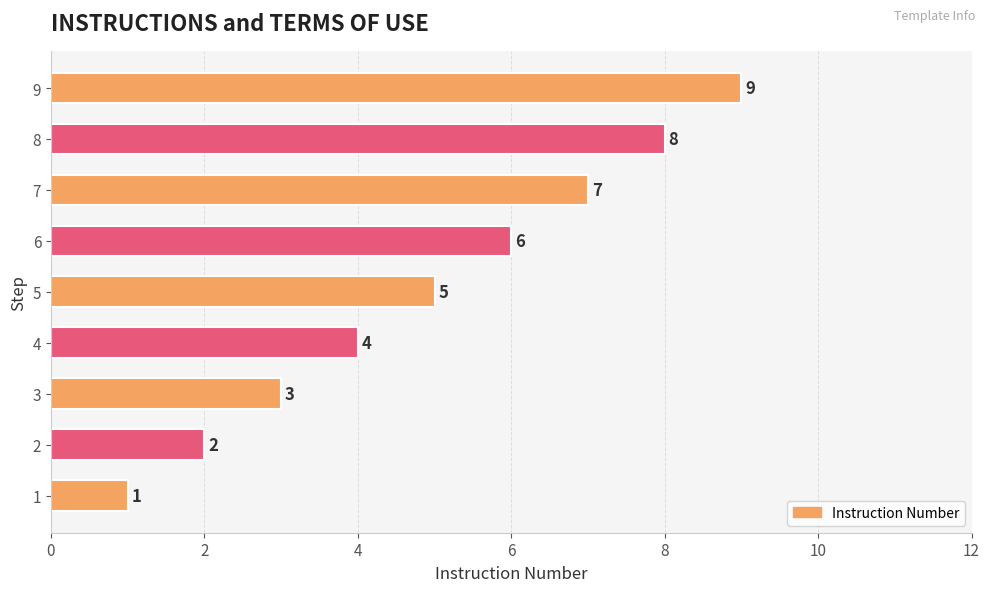

How many values are between 3 and 7?

5